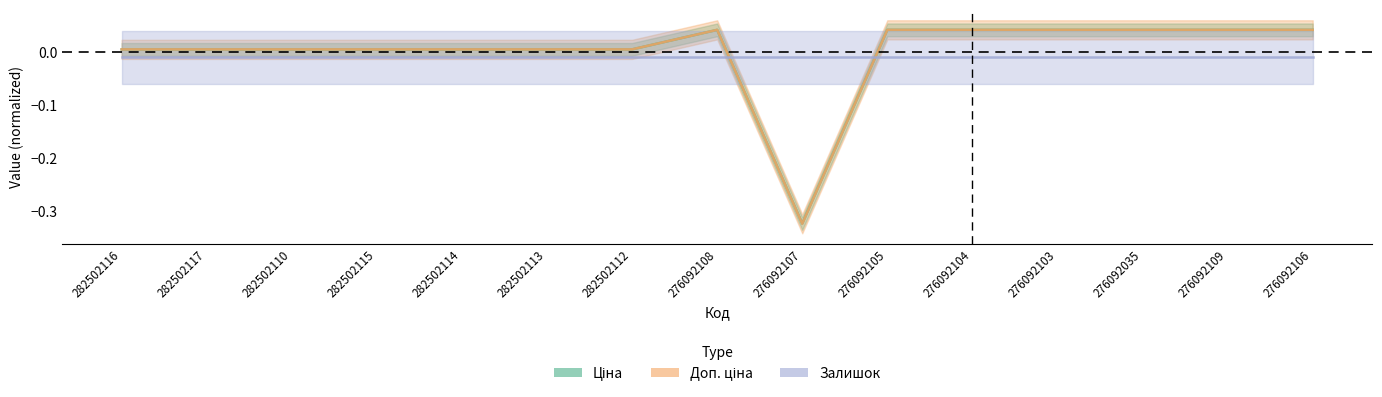

List the labels in order of Ціна value, smallest first.

276092107, 282502116, 282502117, 282502110, 282502115, 282502114, 282502113, 282502112, 276092108, 276092105, 276092104, 276092103, 276092035, 276092109, 276092106